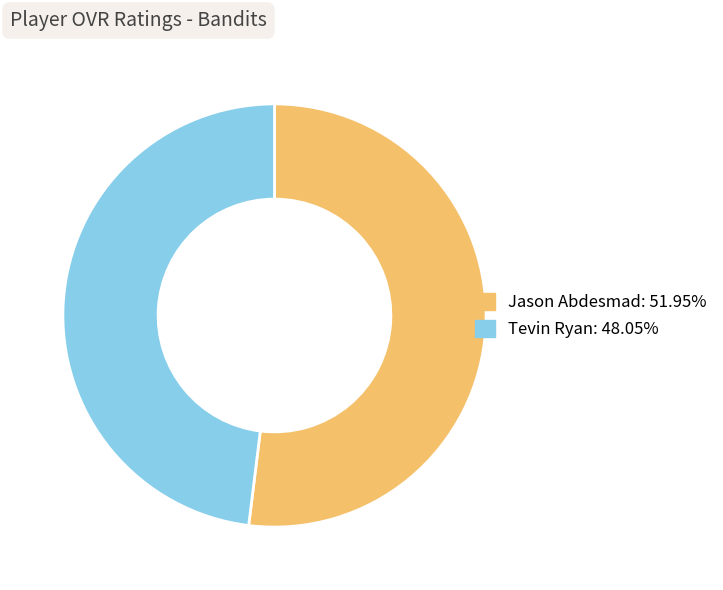

Between Jason Abdesmad and Tevin Ryan, which is larger?

Jason Abdesmad